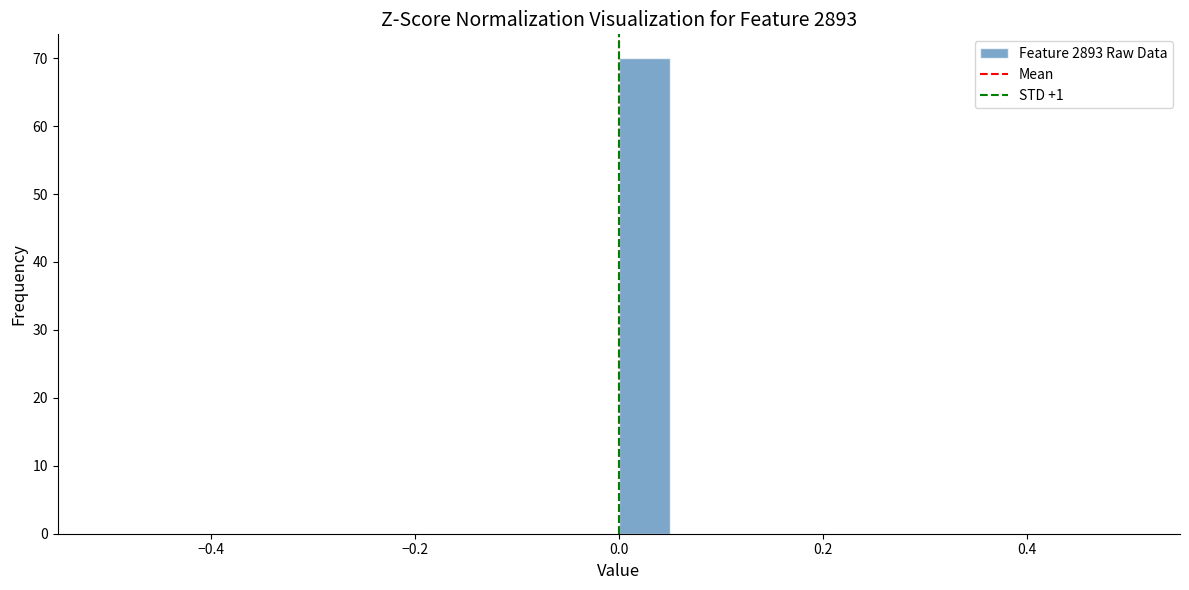

Around what value on the x-axis is the tallest bar? Give the approximate position of its centre, as read against the axis.

0.02